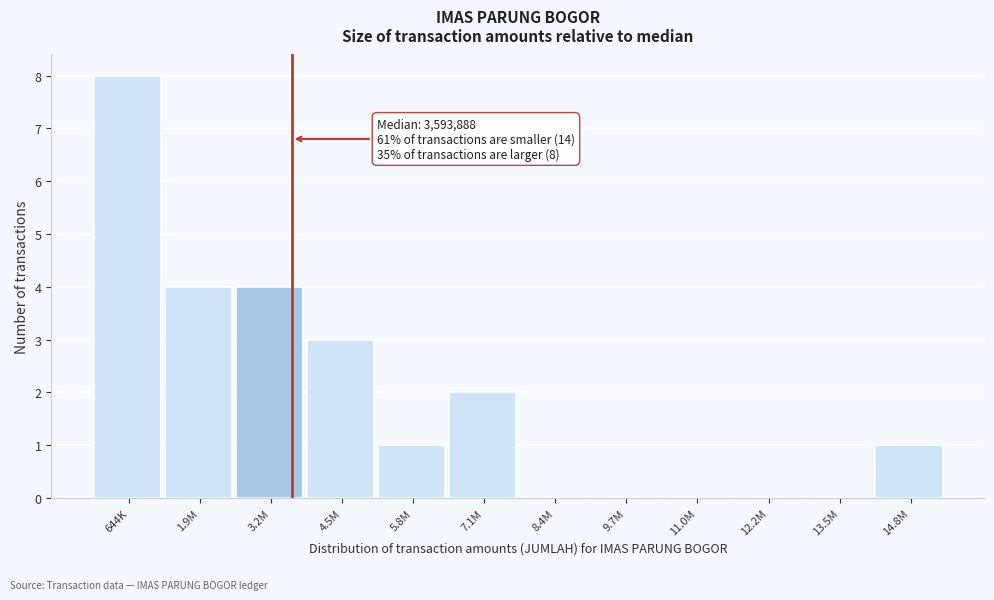

Reading left to right, what are all the values shown in this chart?

644K=8	1.9M=4	3.2M=4	4.5M=3	5.8M=1	7.1M=2	8.4M=0	9.7M=0	11.0M=0	12.2M=0	13.5M=0	14.8M=1